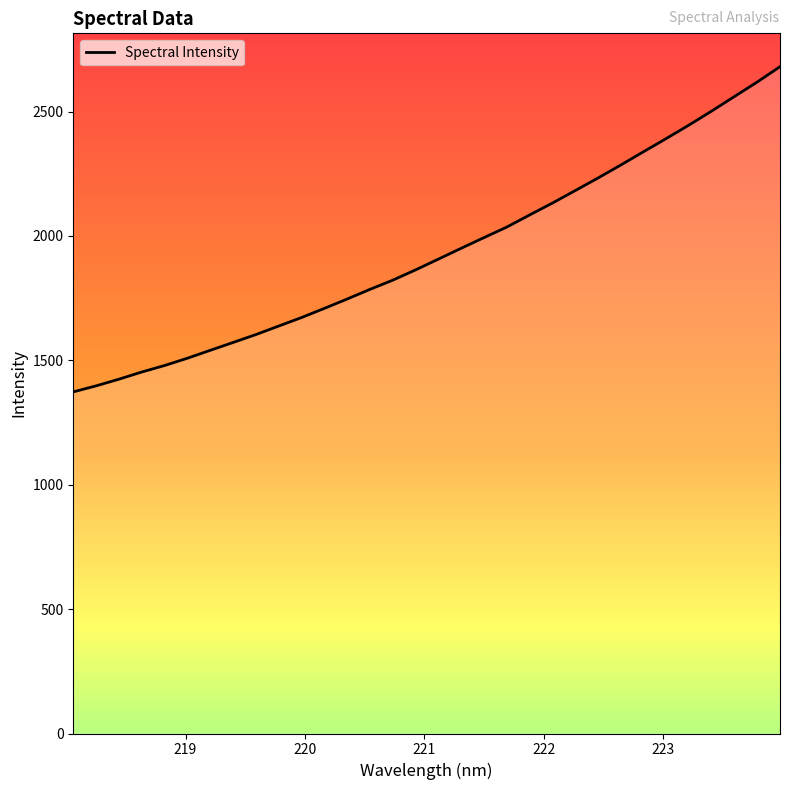

What is the maximum value shown in the chart?

2680.3